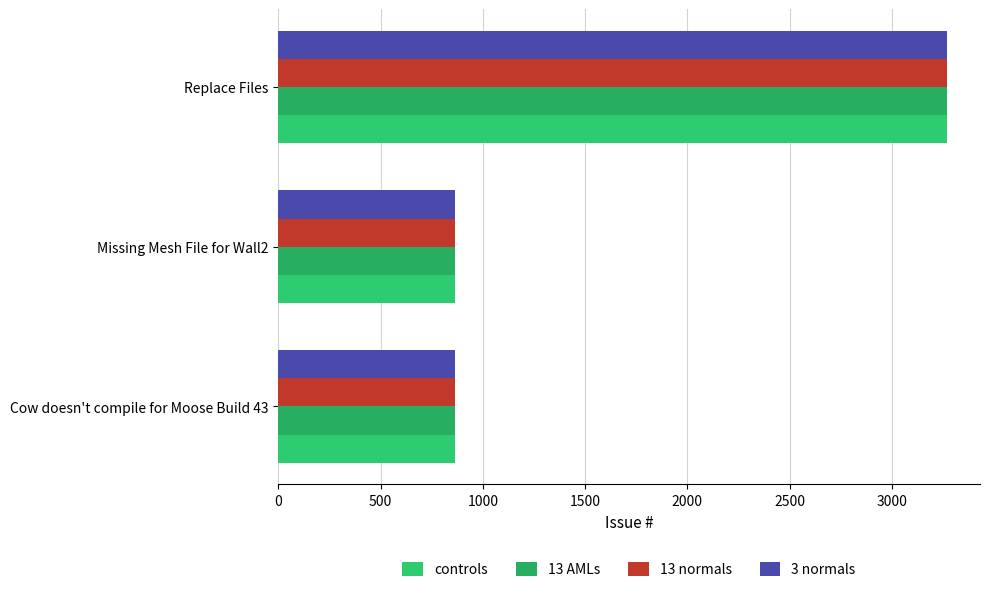

At which category is the sum across all series the highest?

Replace Files